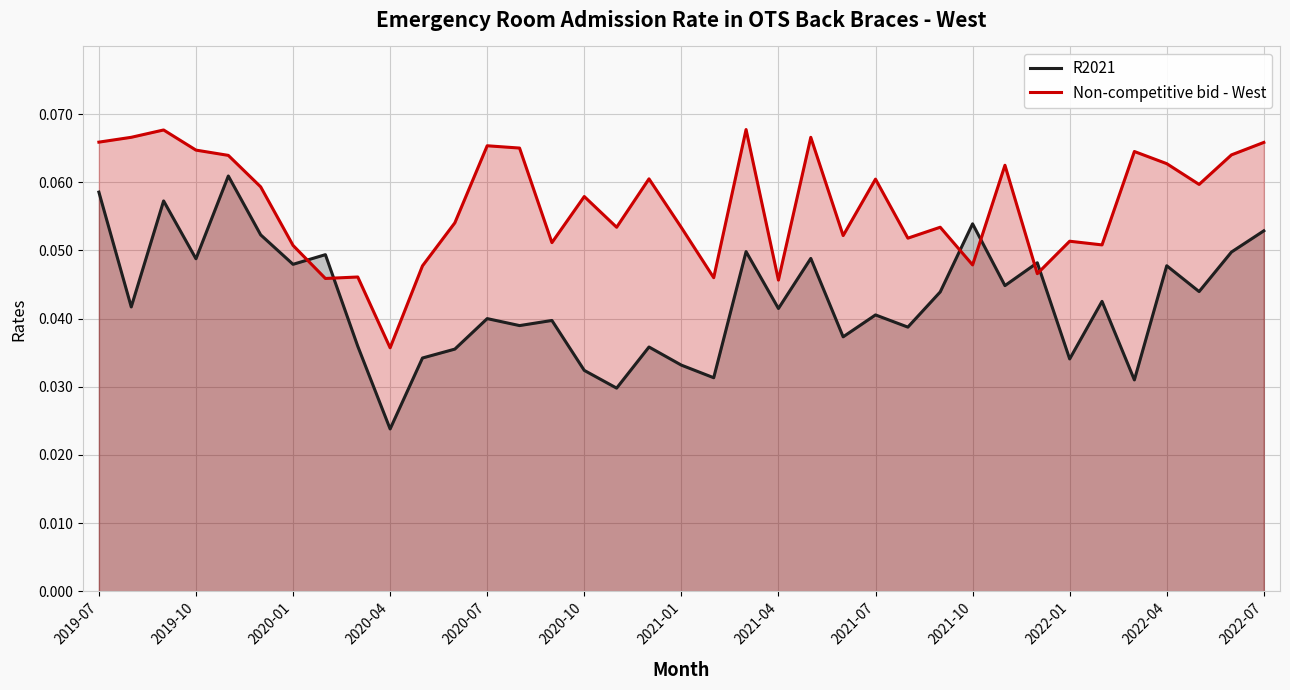

At which label is R2021 closest to 0?

2020-04